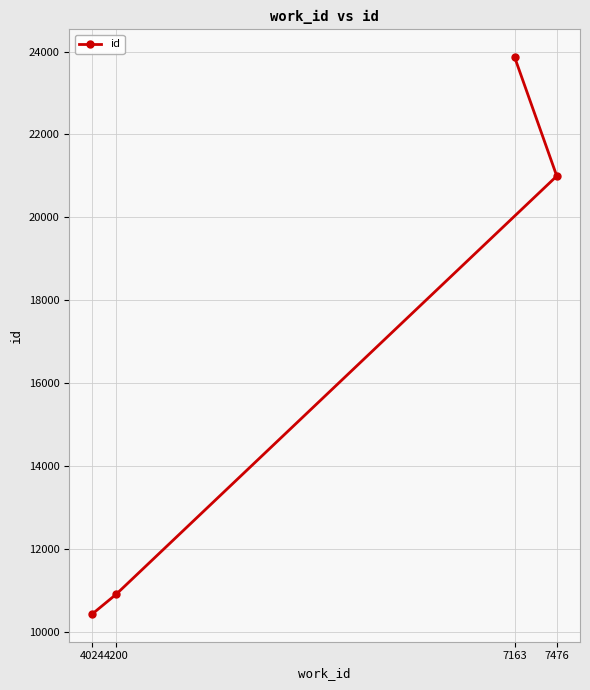

Reading right to left, extract all data points from this chart.

7476=20994	7163=23860	4200=10897	4024=10426